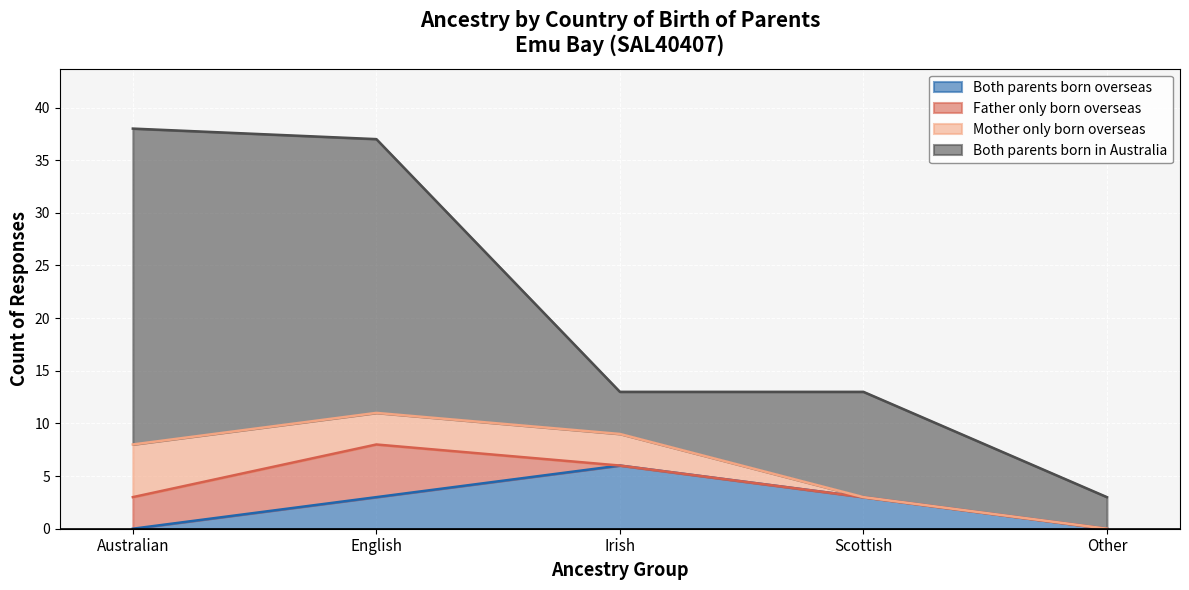

Reading left to right, list all the values displayed in this chart.

Both parents born overseas: 0	3	6	3	0
Father only born overseas: 3	5	0	0	0
Mother only born overseas: 5	3	3	0	0
Both parents born in Australia: 30	26	4	10	3